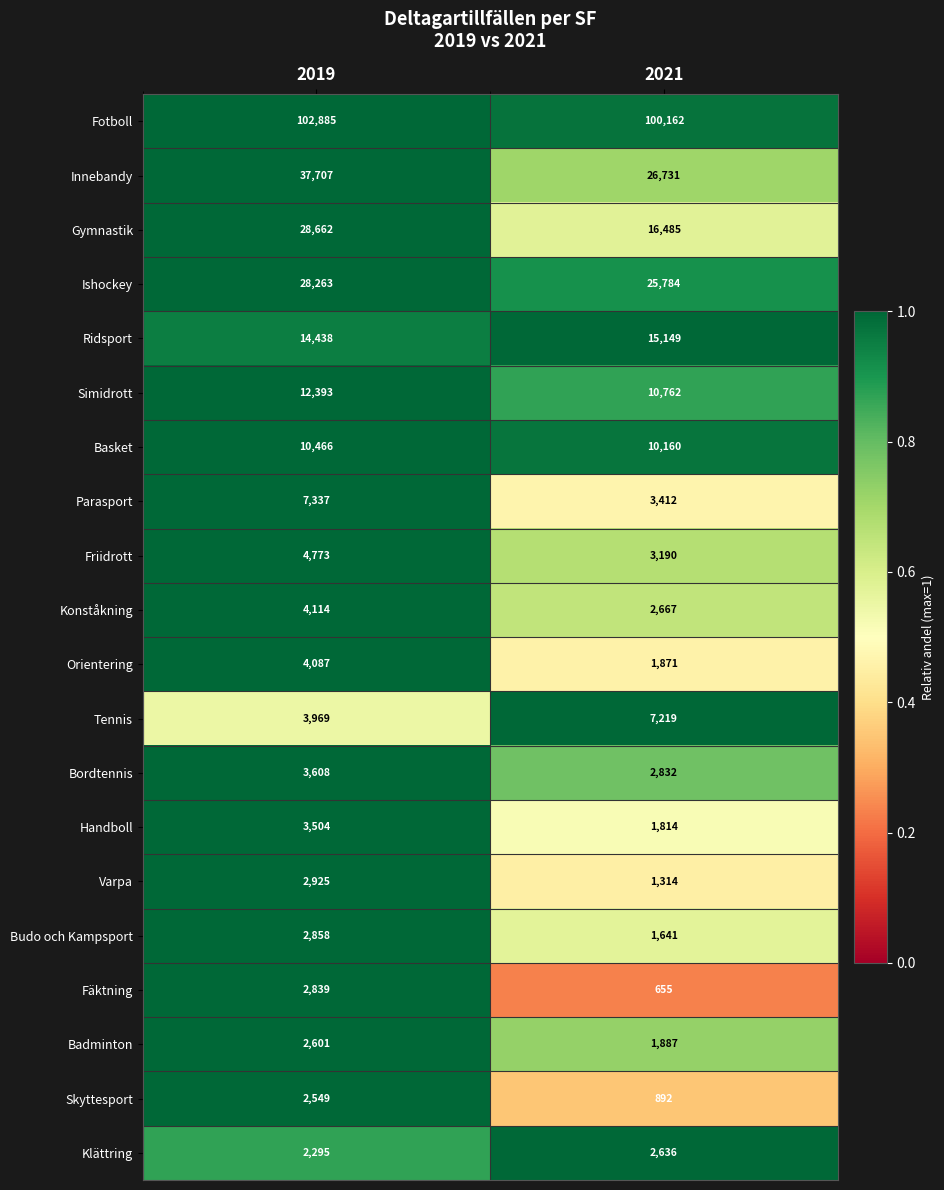

At which category is the sum across all series the highest?

2019